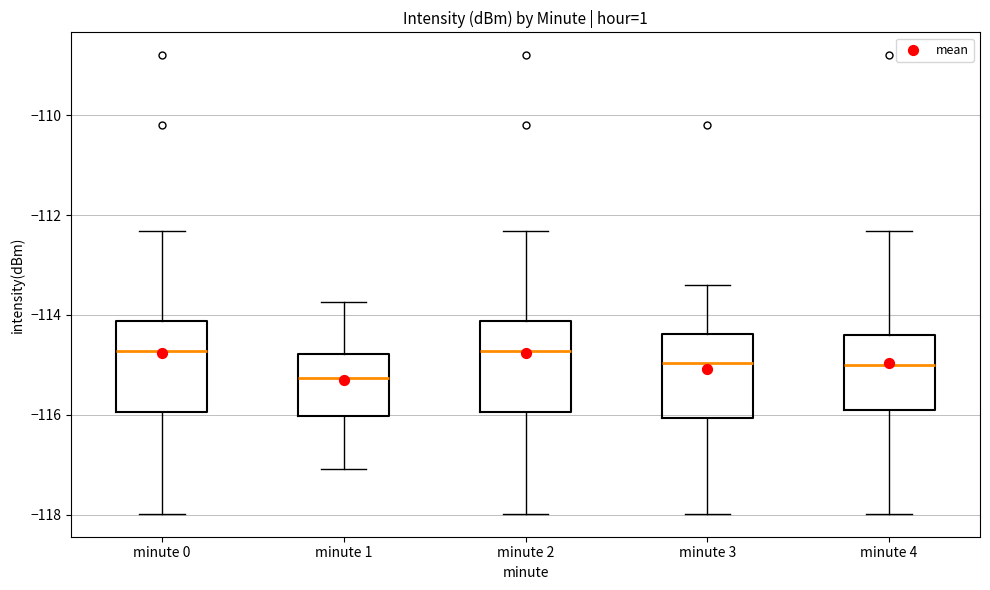

Reading left to right, read every box against the y-axis: the position of its median line, the range the box covers, and the ends of its whiskers. The values are not printed on the chart, so give them approximately, as read against the axis.

minute 0: median -114.8, box -116.0 to -114.2, whiskers -118.0 to -112.4
minute 1: median -115.2, box -116.0 to -114.8, whiskers -117.0 to -113.8
minute 2: median -114.8, box -116.0 to -114.2, whiskers -118.0 to -112.4
minute 3: median -115.0, box -116.0 to -114.4, whiskers -118.0 to -113.4
minute 4: median -115.0, box -116.0 to -114.4, whiskers -118.0 to -112.4